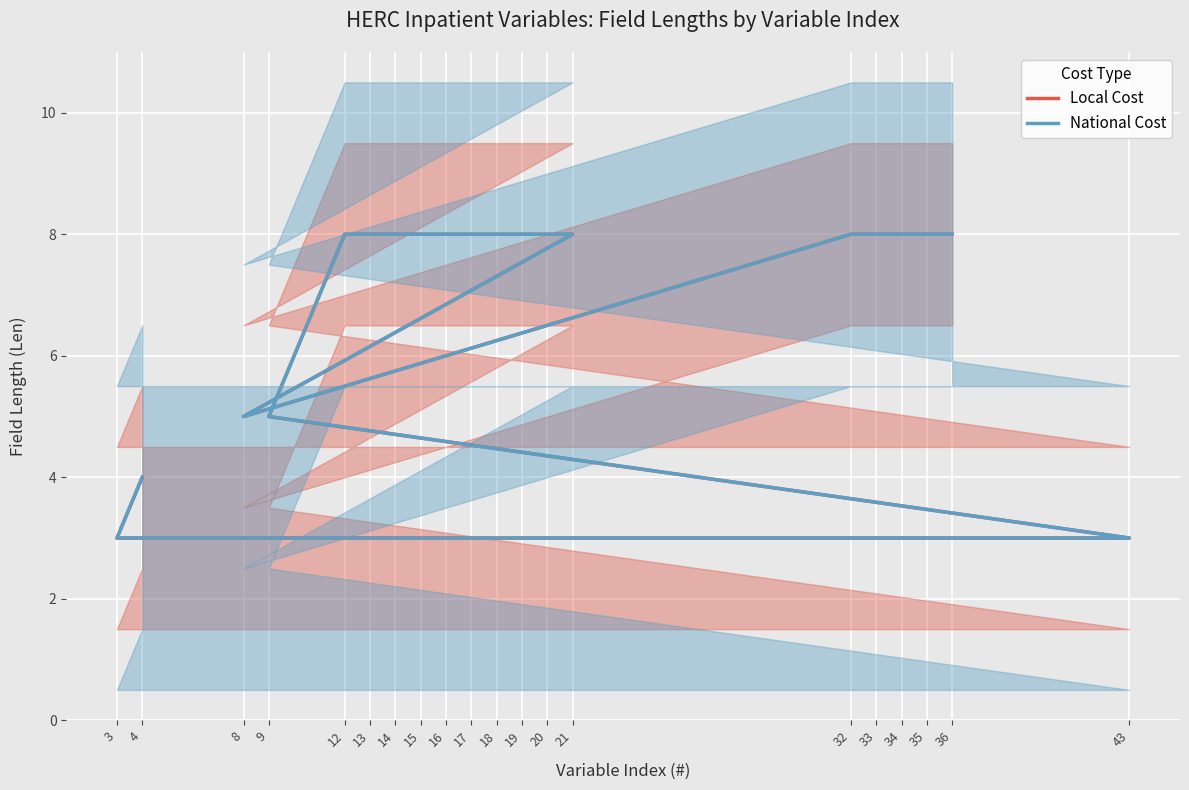

How many lines are shown in the chart?

2